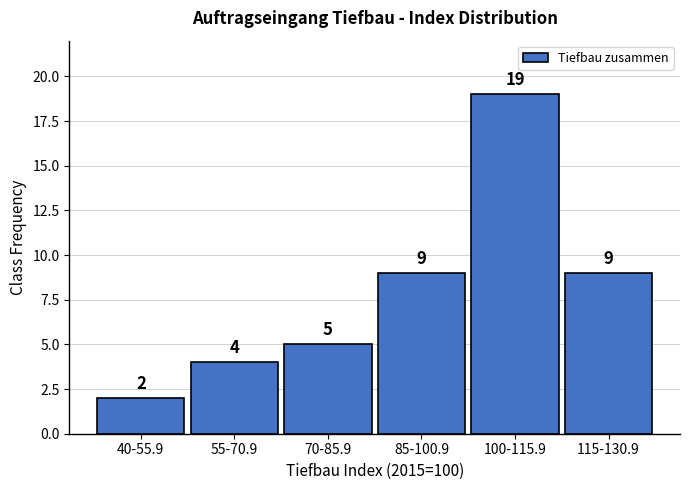

Reading left to right, transcribe all the data shown in this chart.

40-55.9=2	55-70.9=4	70-85.9=5	85-100.9=9	100-115.9=19	115-130.9=9